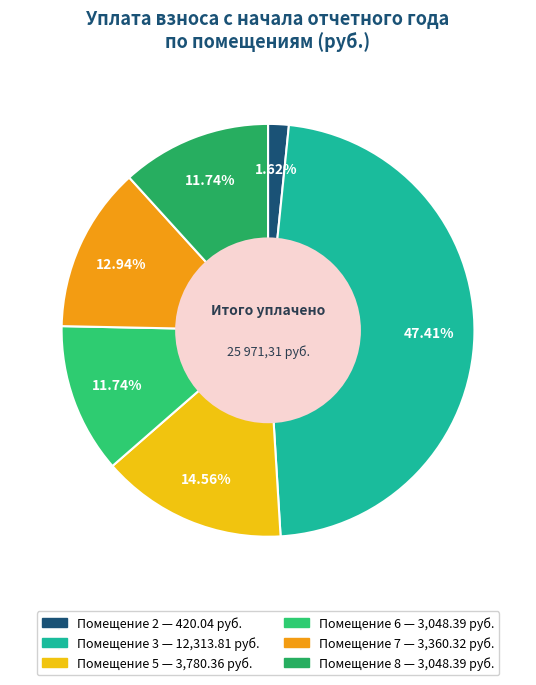

How many segments does this pie chart have?

6